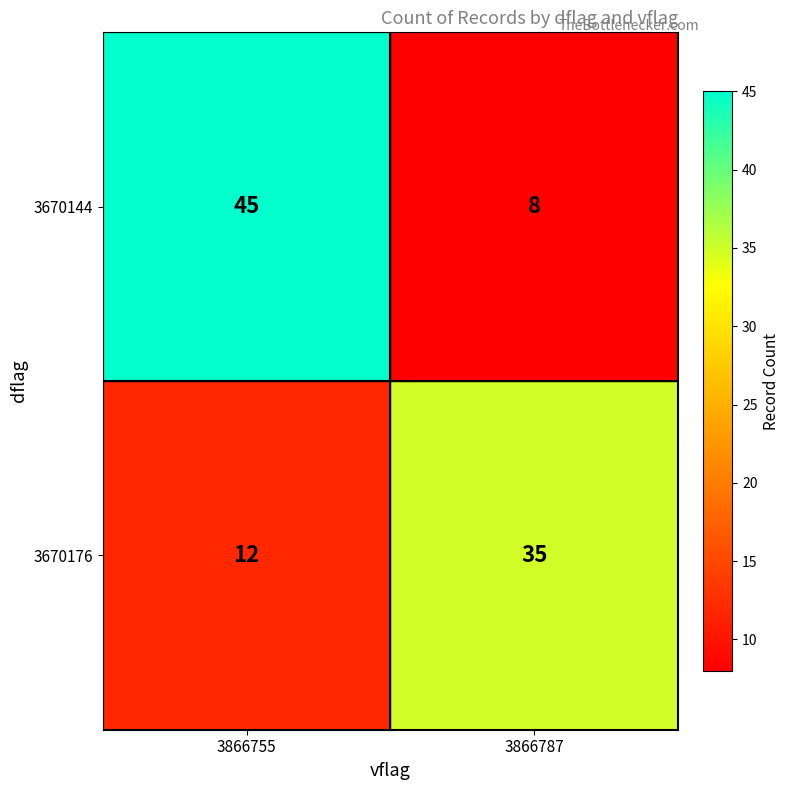

At 3866787, list the series in order from smallest to largest.

3670144, 3670176